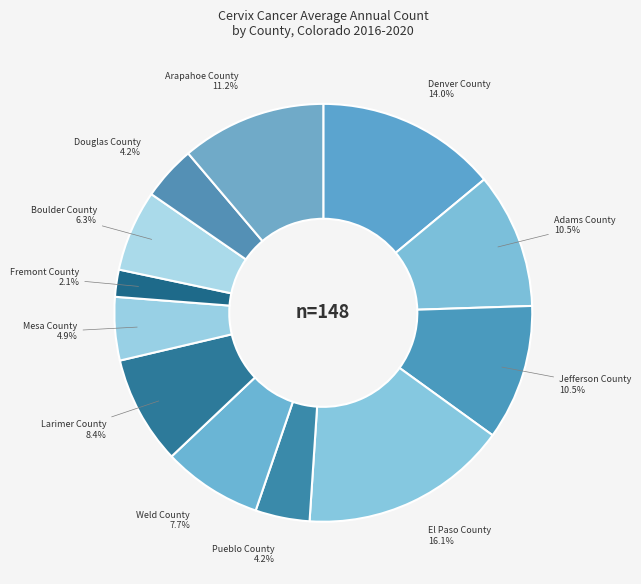

The El Paso County slice represents 16% of the pie. True or false?

True